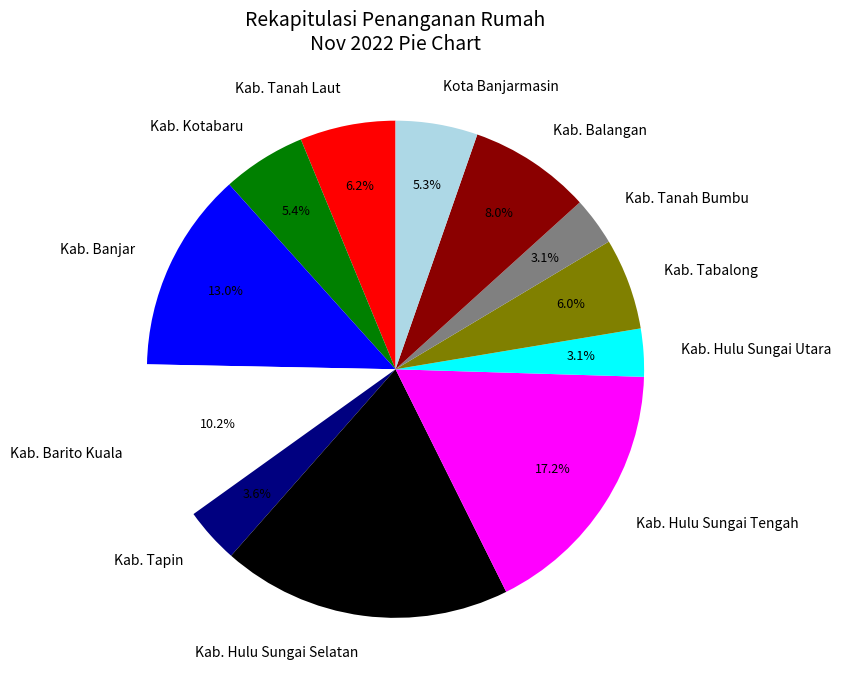

What percentage is the Kab. Hulu Sungai Utara slice, to the nearest percent?

3%